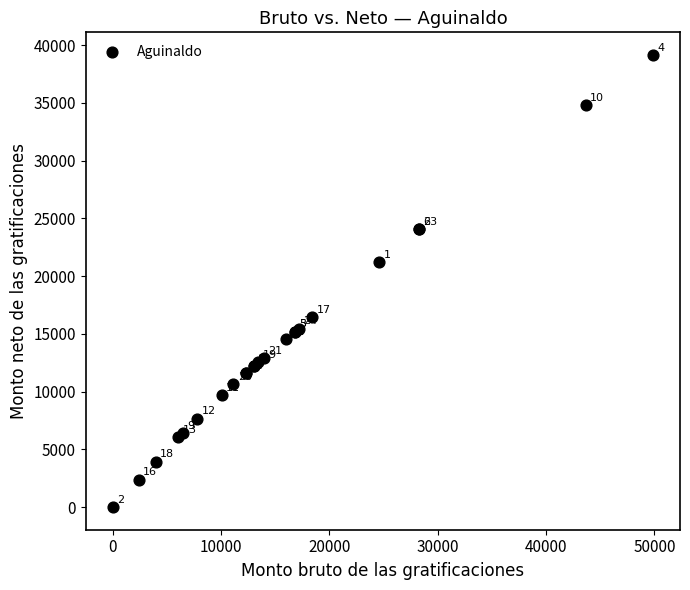

What Y value in the scatter plot is closest to 19577?

21234.0